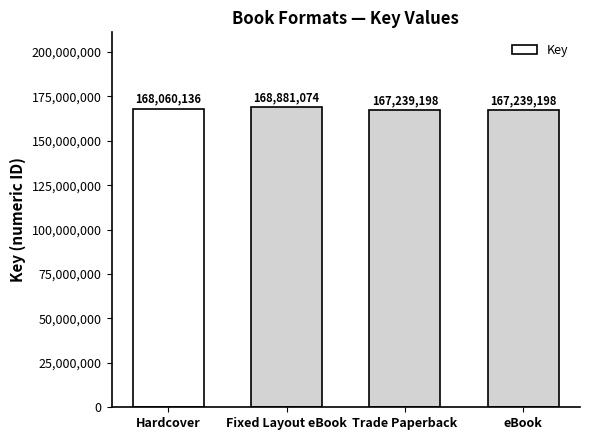

Reading left to right, list all the values displayed in this chart.

Hardcover=168060136	Fixed Layout eBook=168881074	Trade Paperback=167239198	eBook=167239198